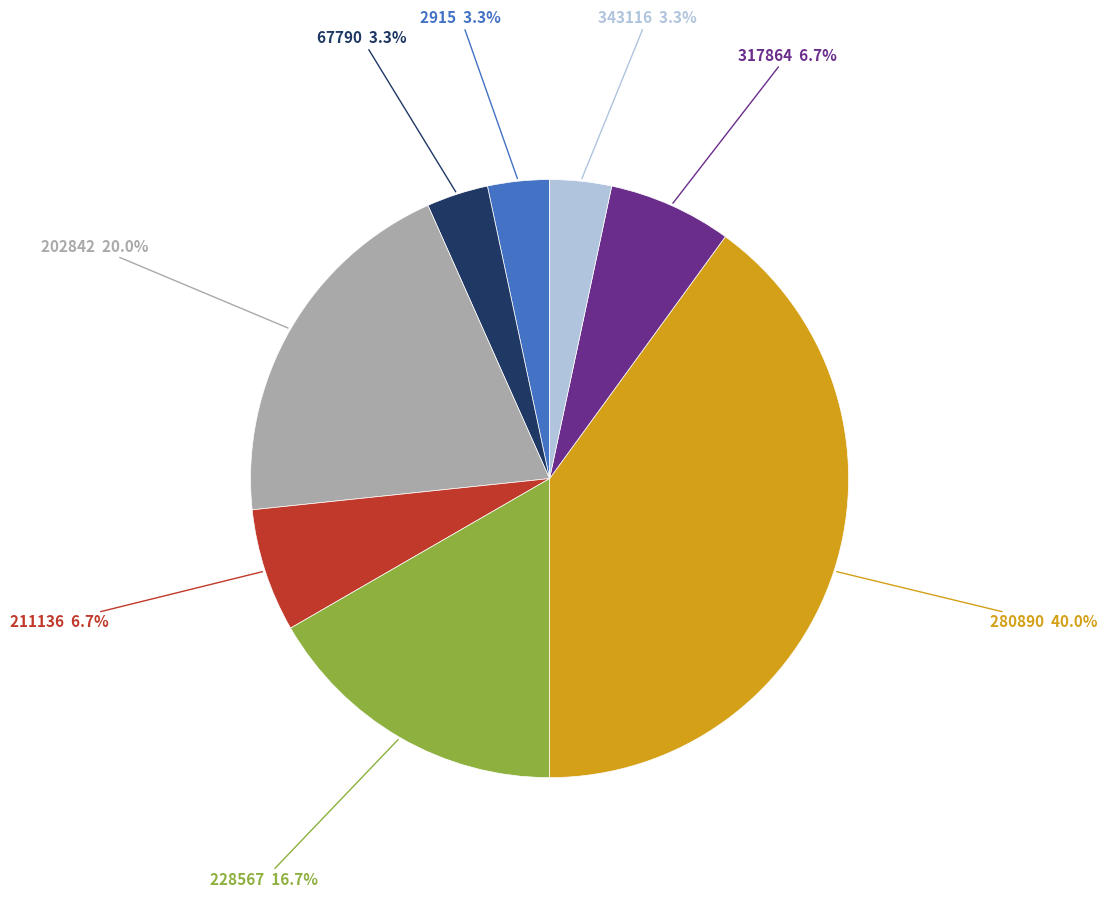

Does any single category account for the majority?

No